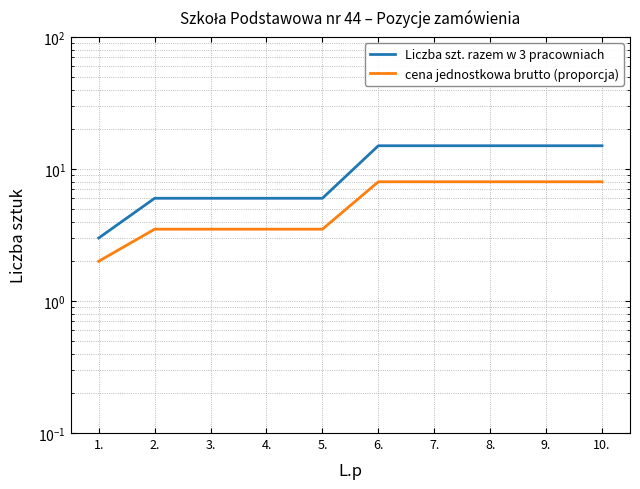

The value of cena jednostkowa brutto (proporcja) at 5. is 3.5. True or false?

True